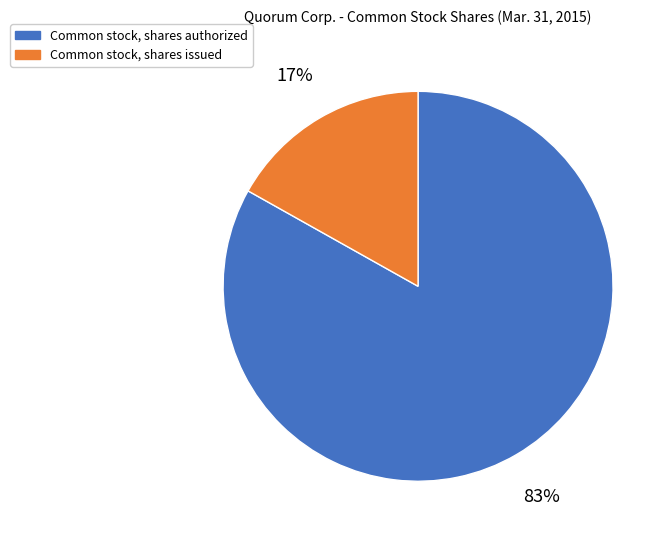

Do Common stock, shares issued and Common stock, shares authorized together represent more than half of the pie?

Yes